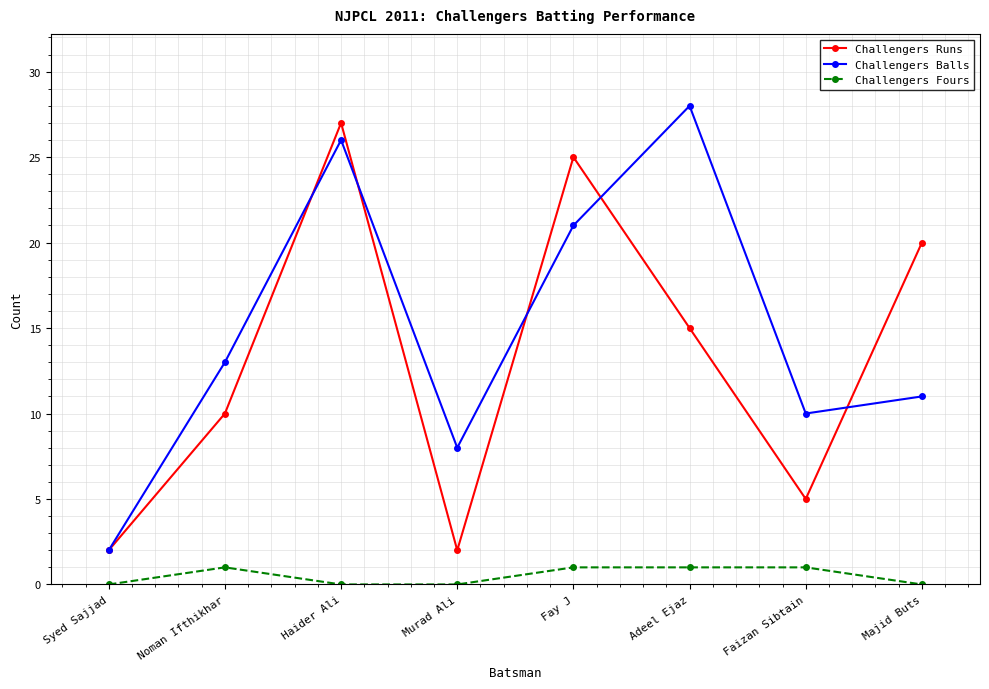

Reading left to right, list all the values displayed in this chart.

Challengers Runs: Syed Sajjad=2	Noman Ifthikhar=10	Haider Ali=27	Murad Ali=2	Fay J=25	Adeel Ejaz=15	Faizan Sibtain=5	Majid Buts=20
Challengers Balls: Syed Sajjad=2	Noman Ifthikhar=13	Haider Ali=26	Murad Ali=8	Fay J=21	Adeel Ejaz=28	Faizan Sibtain=10	Majid Buts=11
Challengers Fours: Syed Sajjad=0	Noman Ifthikhar=1	Haider Ali=0	Murad Ali=0	Fay J=1	Adeel Ejaz=1	Faizan Sibtain=1	Majid Buts=0